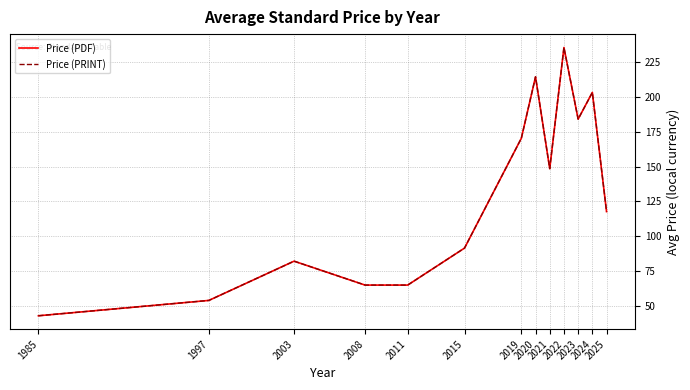

Reading right to left, what are all the values shown in this chart?

Price (PDF): 117.7	203.1	184.0	235.3	148.5	214.3	170.2	91.5	65.0	65.0	82.2	54.0	43.0
Price (PRINT): 117.7	203.1	184.0	235.3	148.5	214.3	170.2	91.5	65.0	65.0	82.2	54.0	43.0